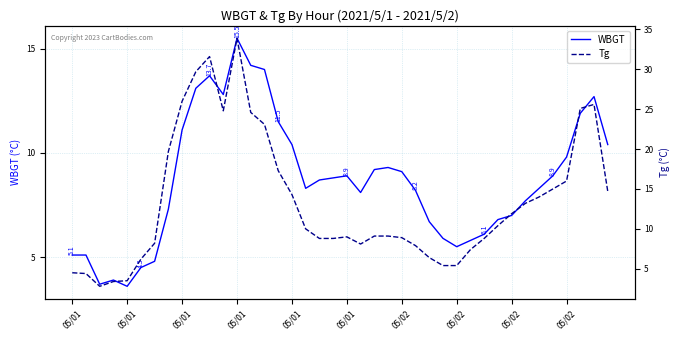

Is this an area chart (filled region under the line)?

No